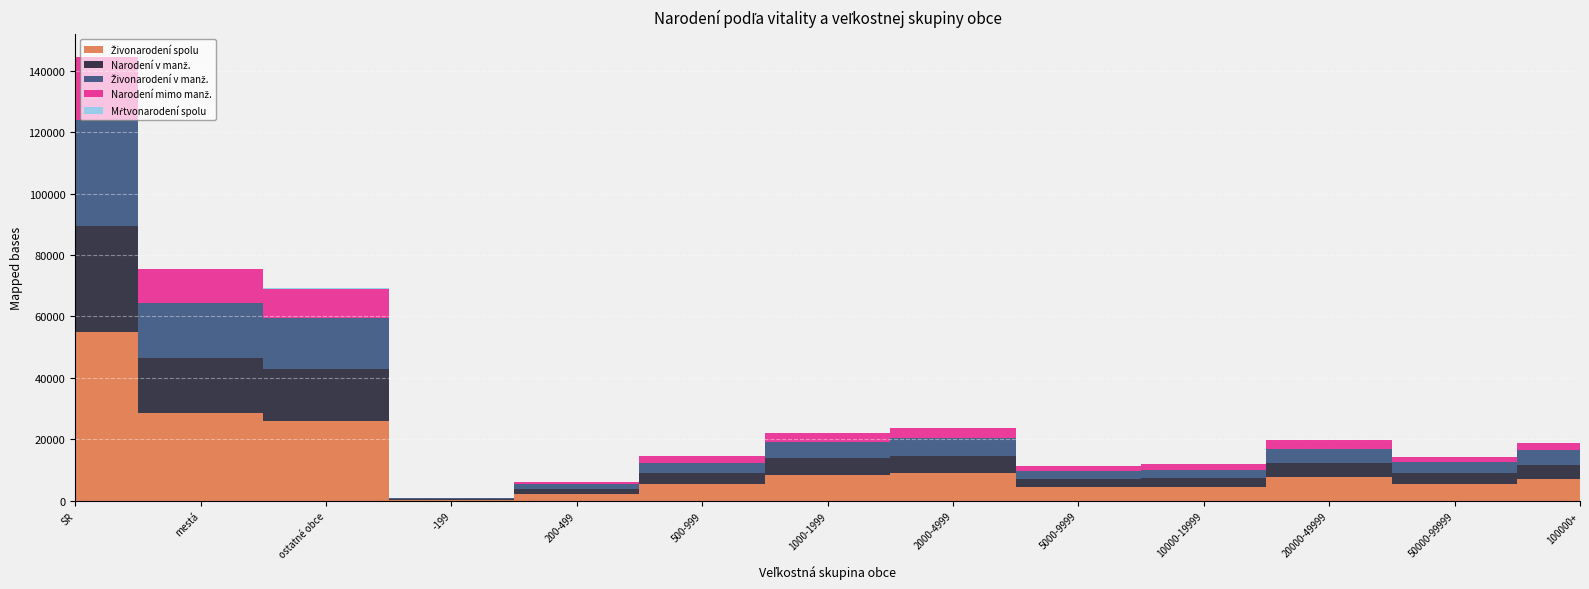

Reading right to left, transcribe all the data shown in this chart.

Živonarodení spolu: 7141	5402	7647	4603	4406	9004	8342	5468	2407	403	26131	28692	54823
Narodení v manž.: 4680	3614	4591	2727	2619	5692	5485	3519	1473	237	16749	17888	34637
Živonarodení v manž.: 4674	3605	4583	2723	2609	5666	5468	3512	1471	236	16696	17851	34547
Narodení mimo manž.: 2476	1801	3072	1890	1802	3356	2884	1963	938	167	9473	10876	20349
Mŕtvonarodení spolu: 15	13	16	14	15	44	27	14	4	1	91	72	163